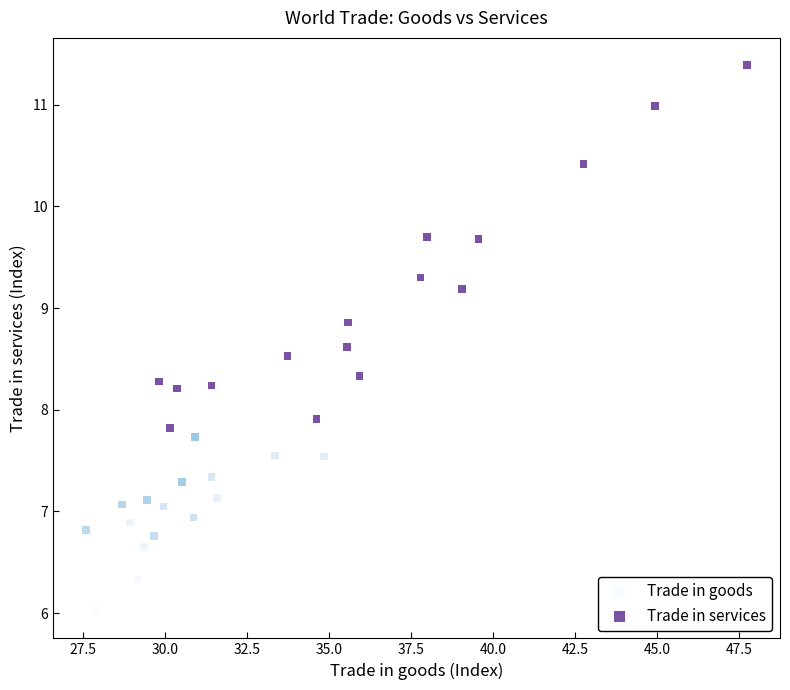

Which series contains the highest Y value?

Trade in services